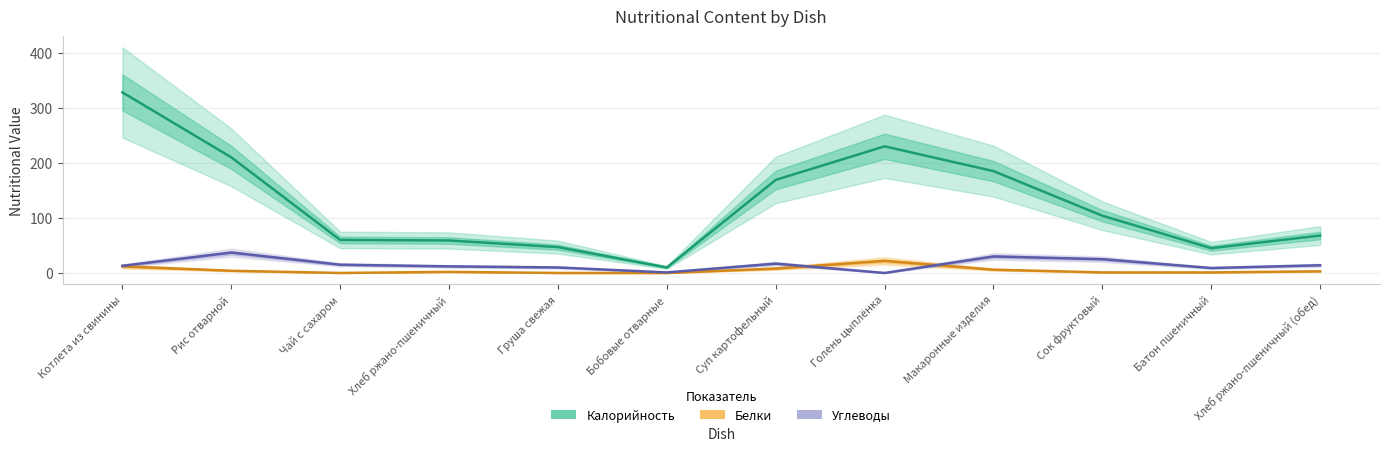

The value of Белки at Сок фруктовый is 1. True or false?

True